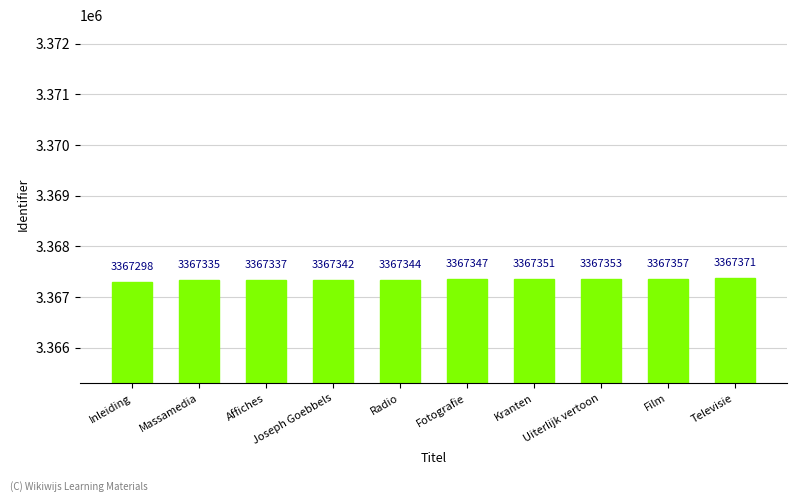

What is the approximate value at Uiterlijk vertoon, to the nearest 5?

3367355